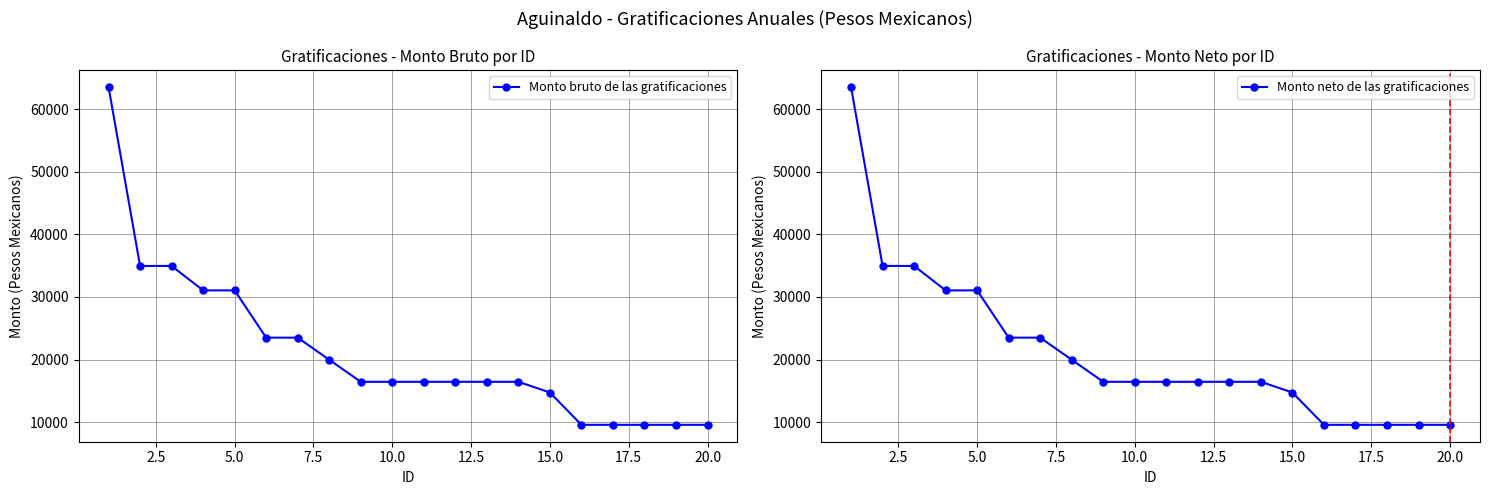

What is the highest value of the Monto bruto de las gratificaciones series?

63551.4